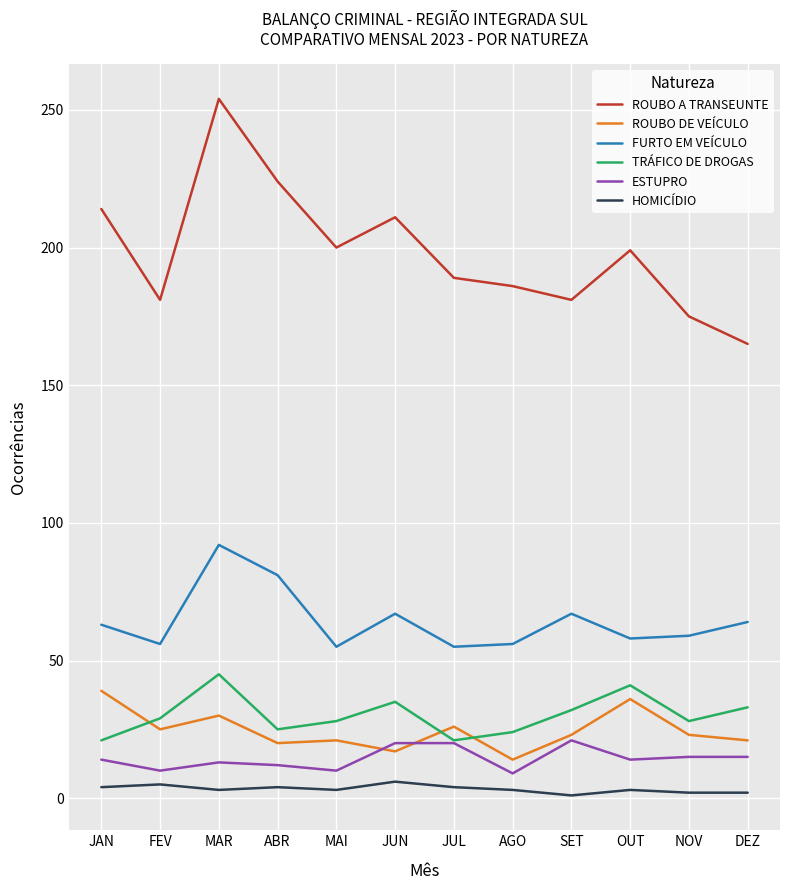

Is the value of ROUBO DE VEÍCULO at JUL greater than the value of FURTO EM VEÍCULO at FEV?

No